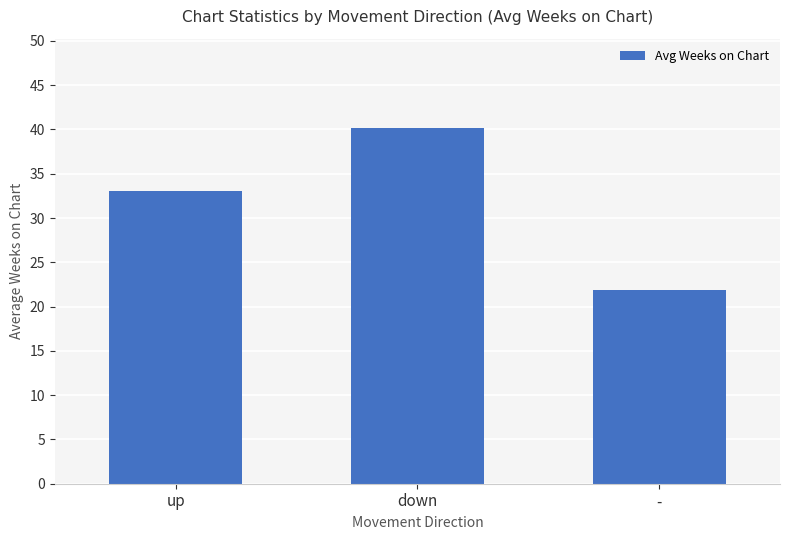

List the labels in order of value, smallest first.

-, up, down